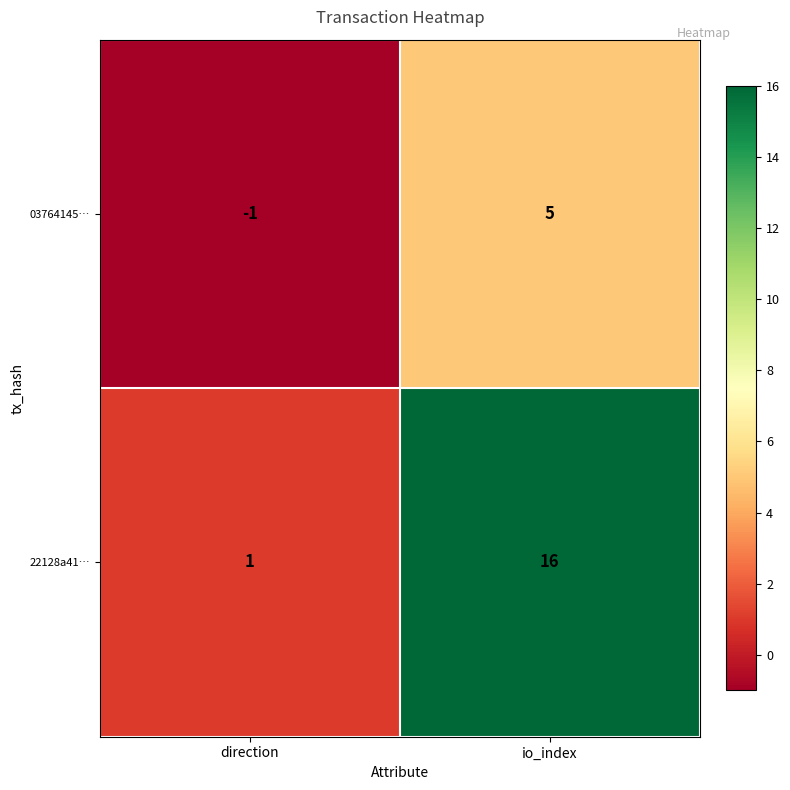

At which label is 22128a41… closest to 8?

direction